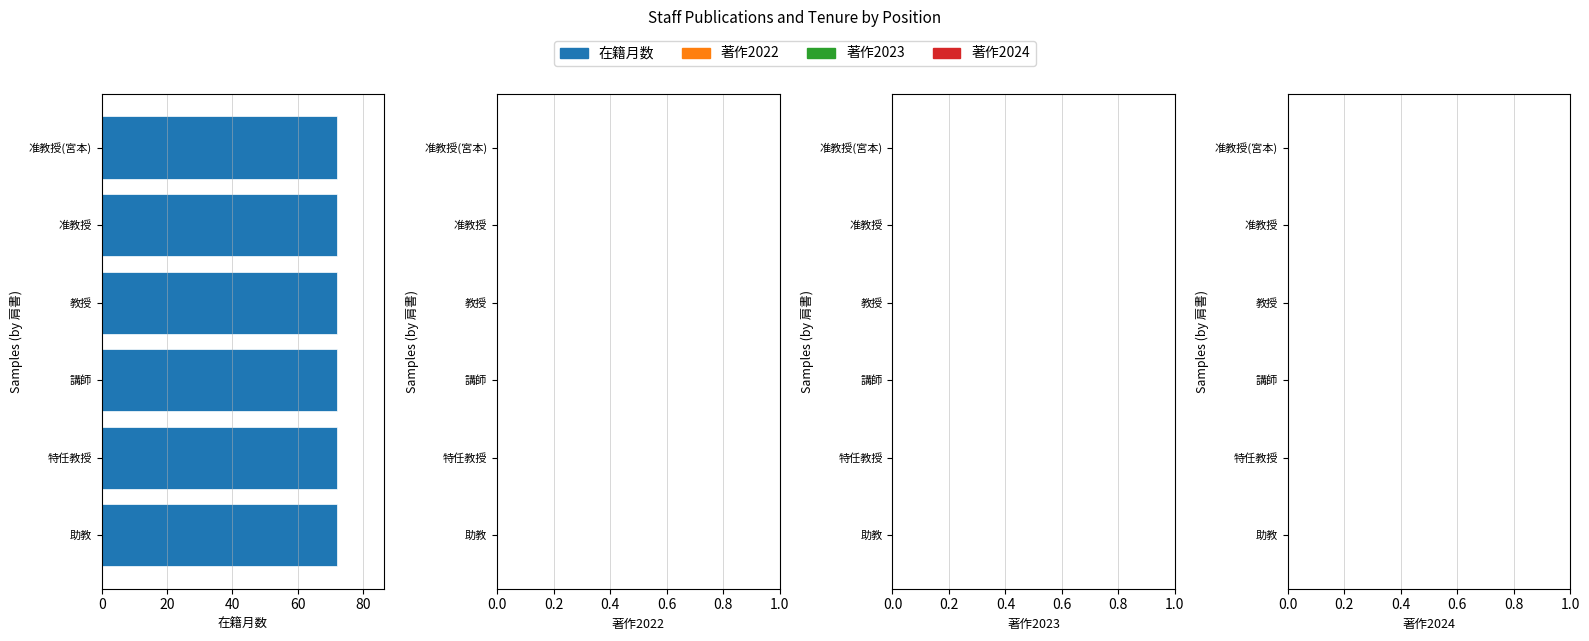

Between 講師 and 助教, which is larger?

講師